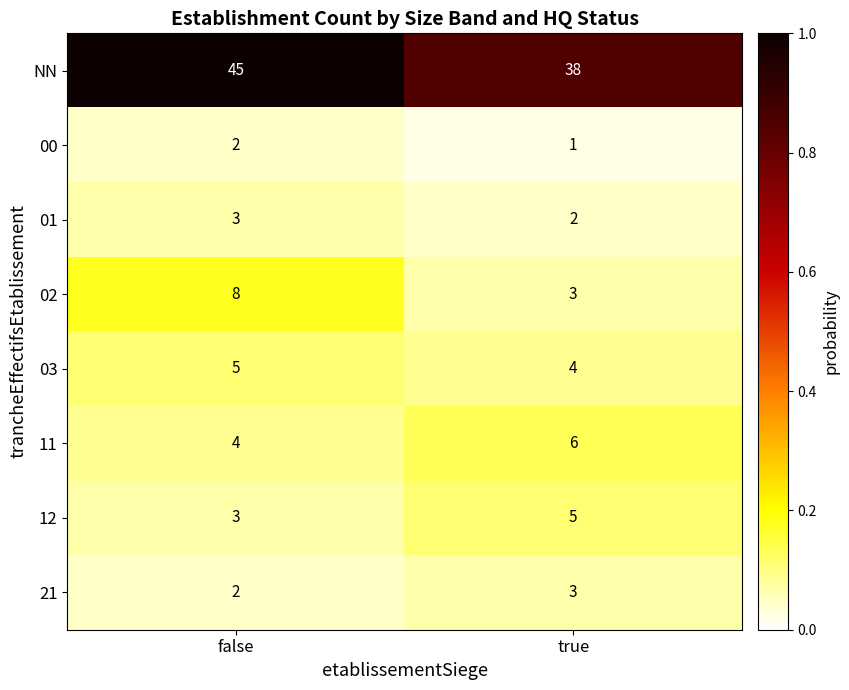

Where is 02 nearest to the value 5?

true